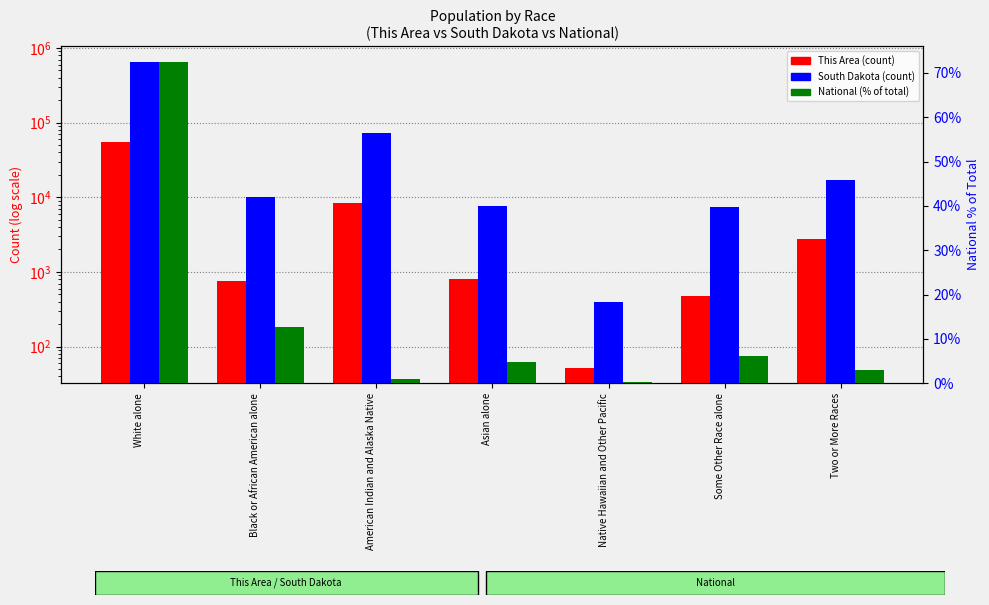

Which series changed the most between Asian alone and Some Other Race alone?

This Area (count)